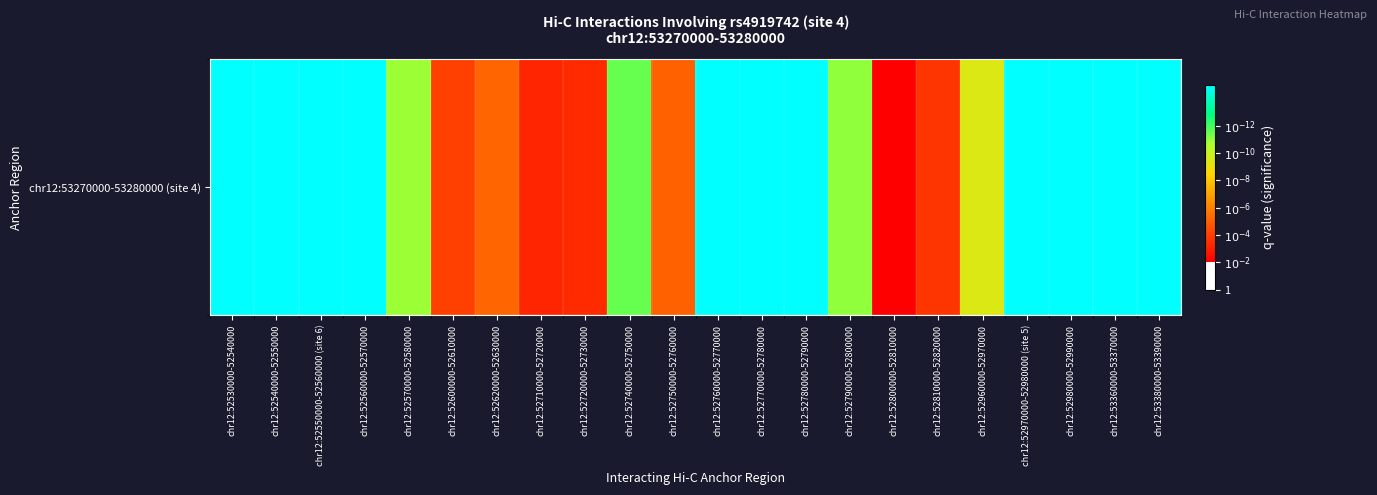

What is the difference between the maximum and minimum values?

13.0